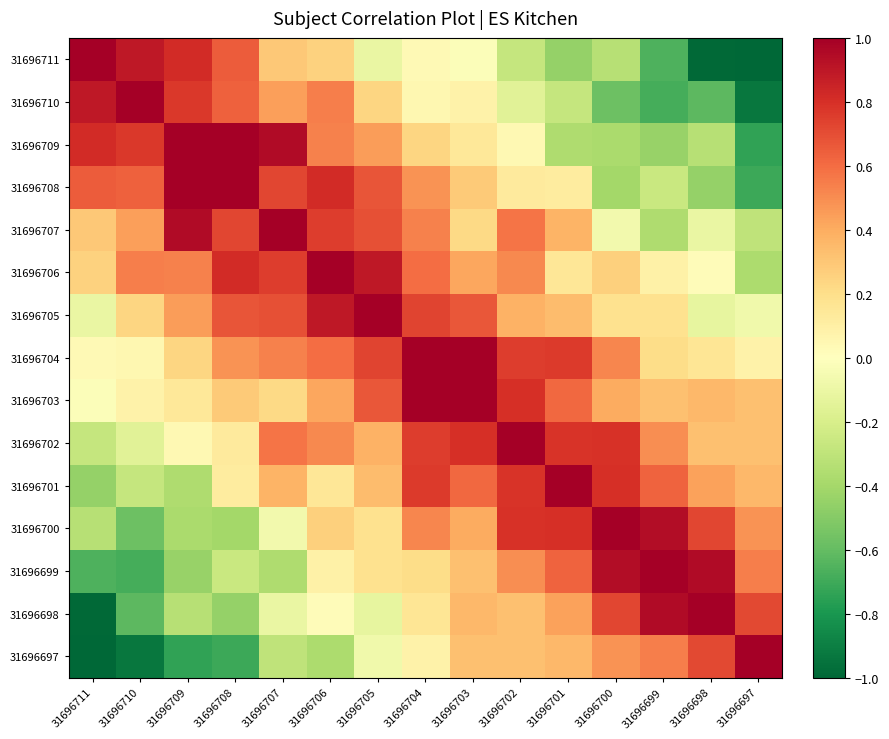

What is the difference between the highest and lowest values at 31696706?

1.4